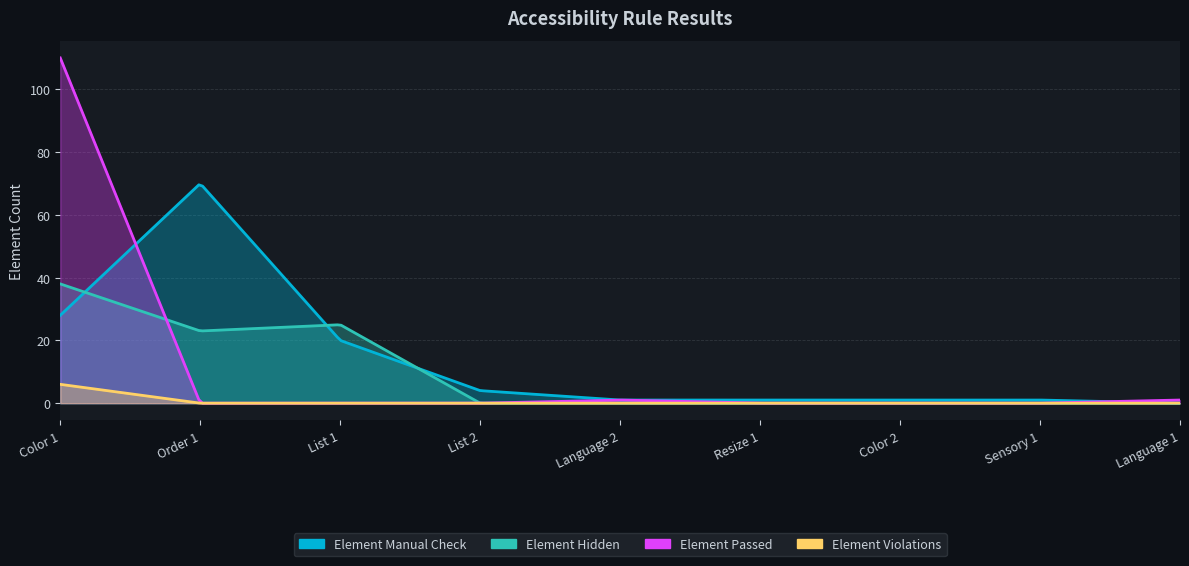

Reading left to right, extract all data points from this chart.

Element Manual Check: 28	70	20	4	1	1	1	1	0
Element Hidden: 38	23	25	0	0	0	0	0	0
Element Passed: 110	0	0	0	1	0	0	0	1
Element Violations: 6	0	0	0	0	0	0	0	0